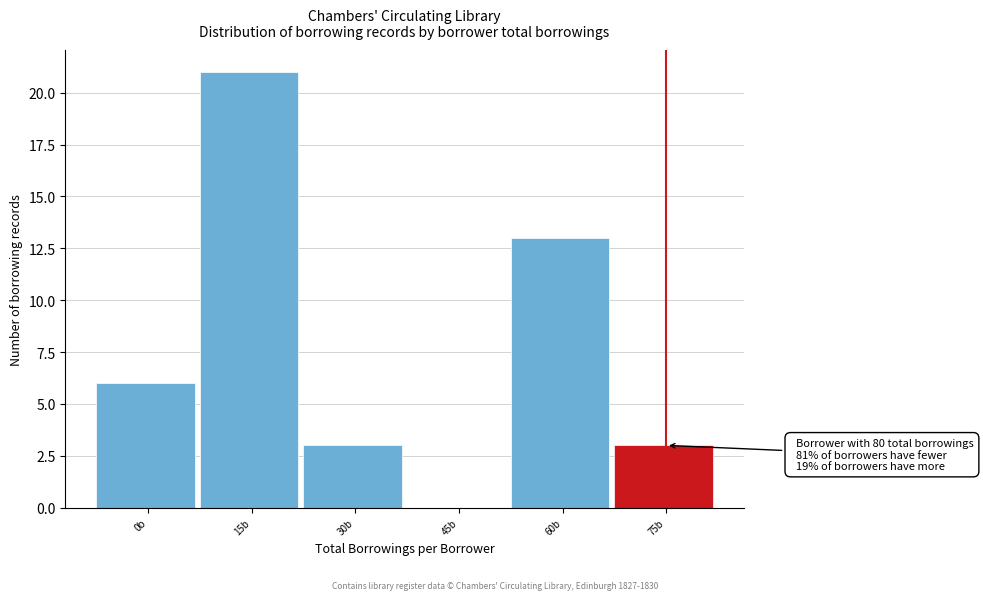

Reading left to right, extract all data points from this chart.

0b=6	15b=21	30b=3	45b=0	60b=13	75b=3